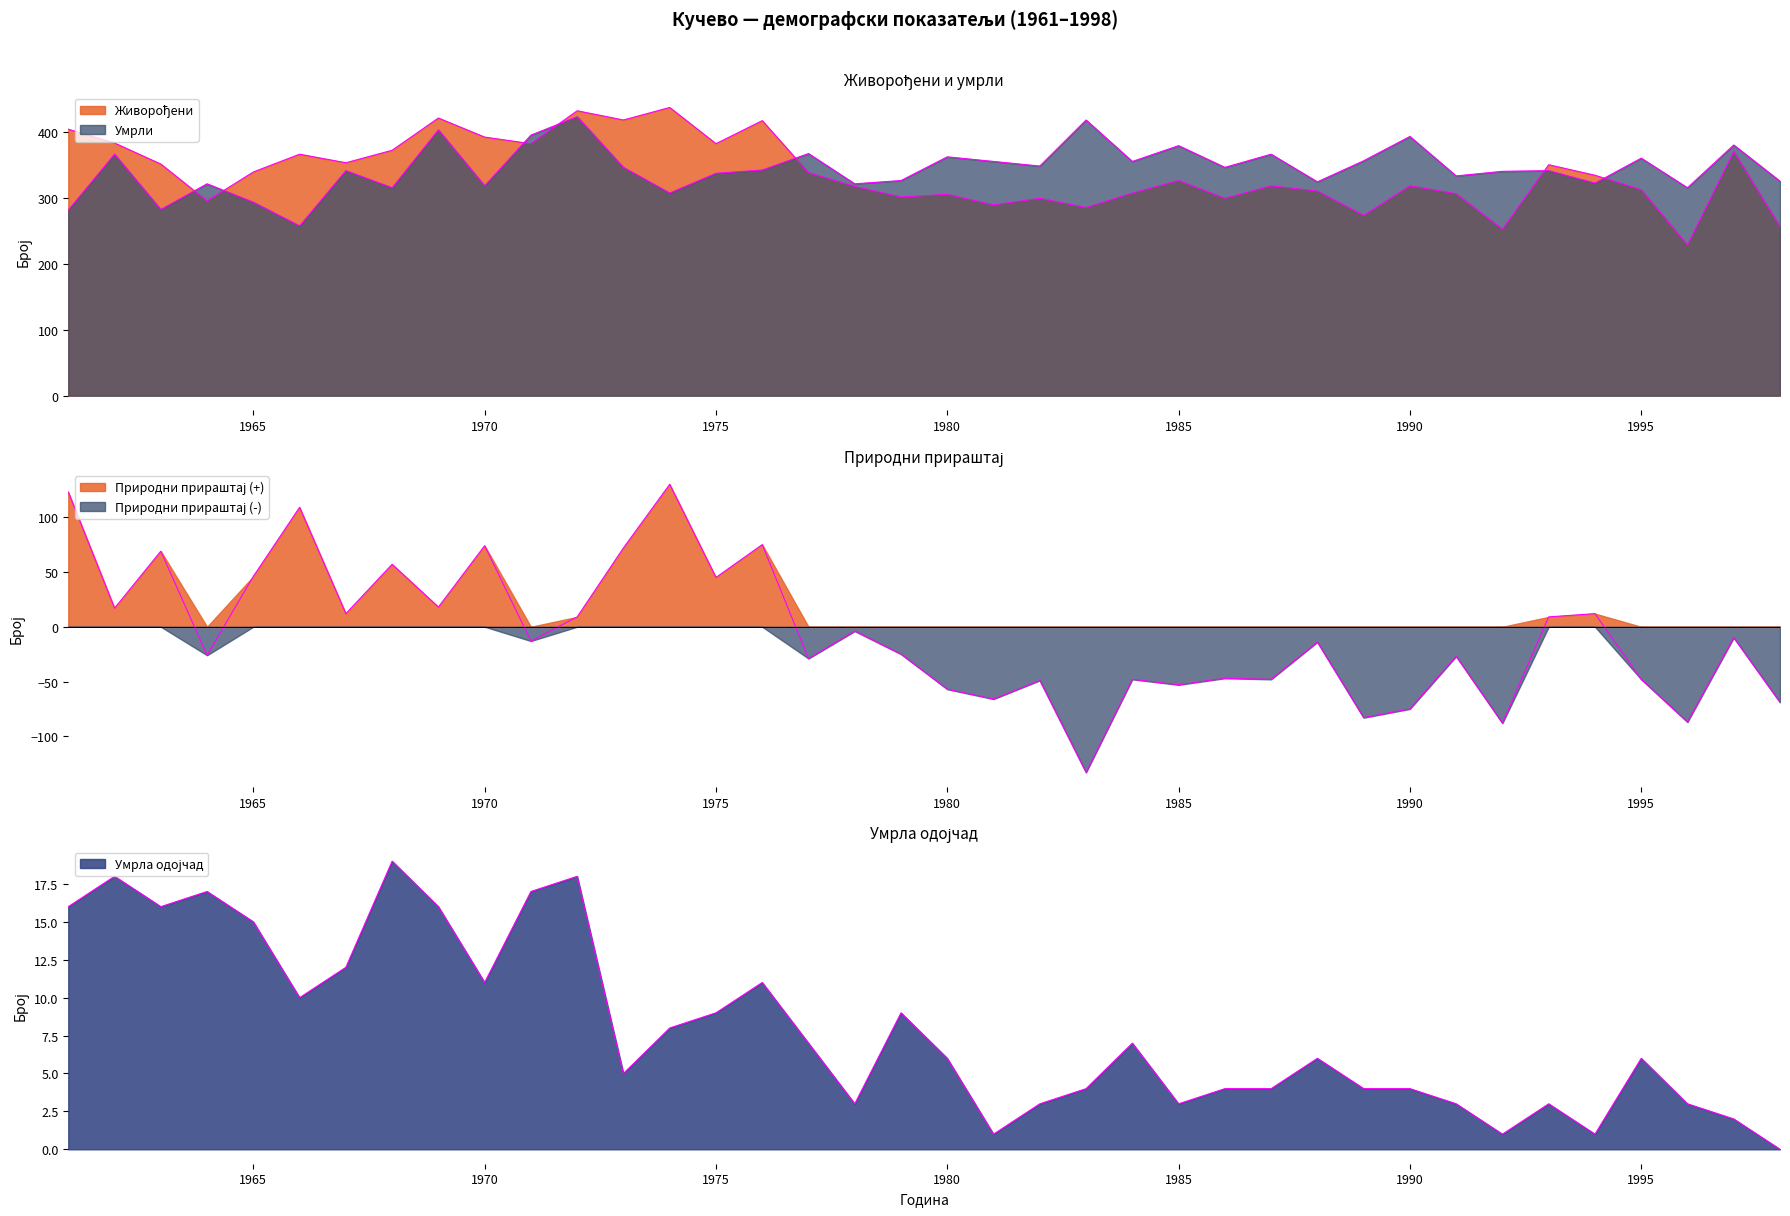

Where does the Живорођени series first go above 335?

1961